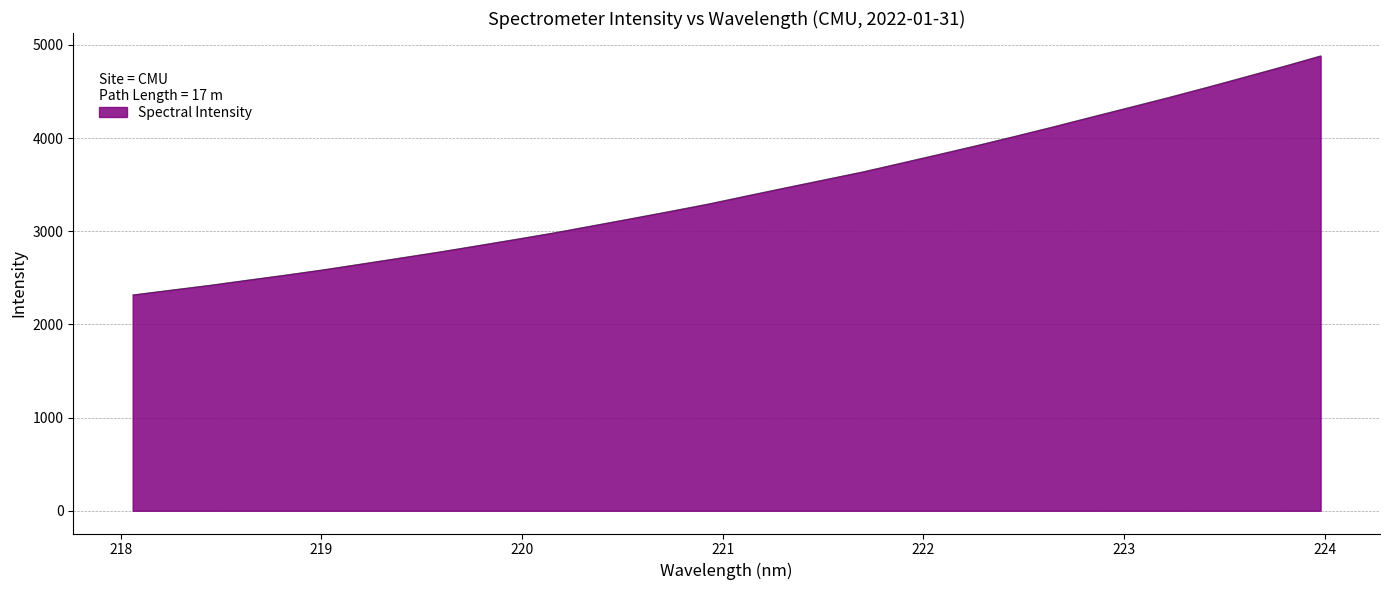

What is the greatest value displayed?

4882.7